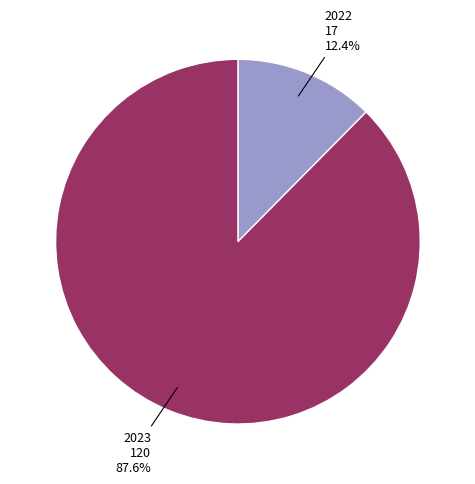

What percentage is the 2023 slice, to the nearest percent?

88%